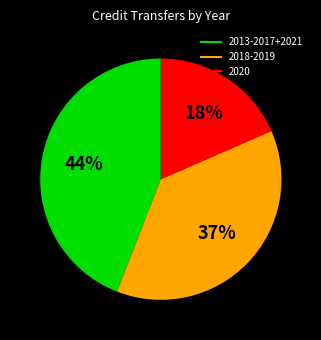

Is there any slice that represents more than half of the pie?

No